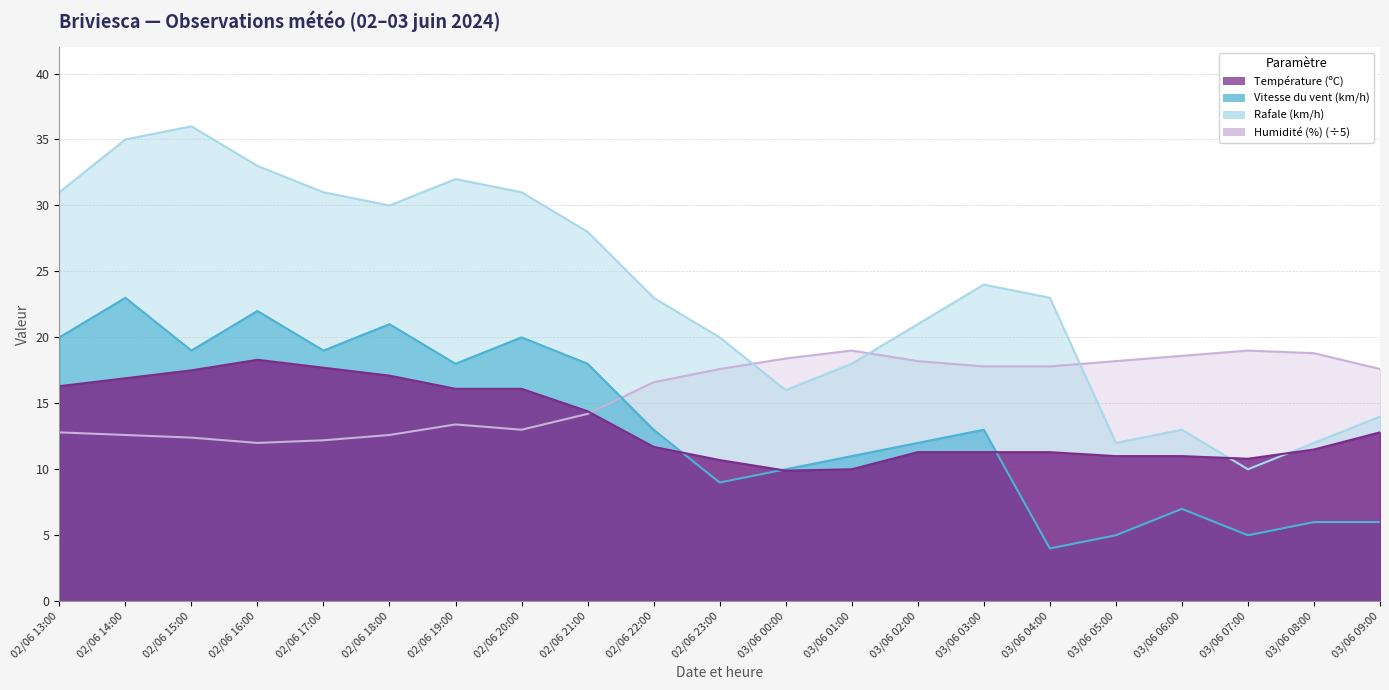

What are all the series names shown in the legend?

Température (ºC), Vitesse du vent (km/h), Rafale (km/h), Humidité (%)